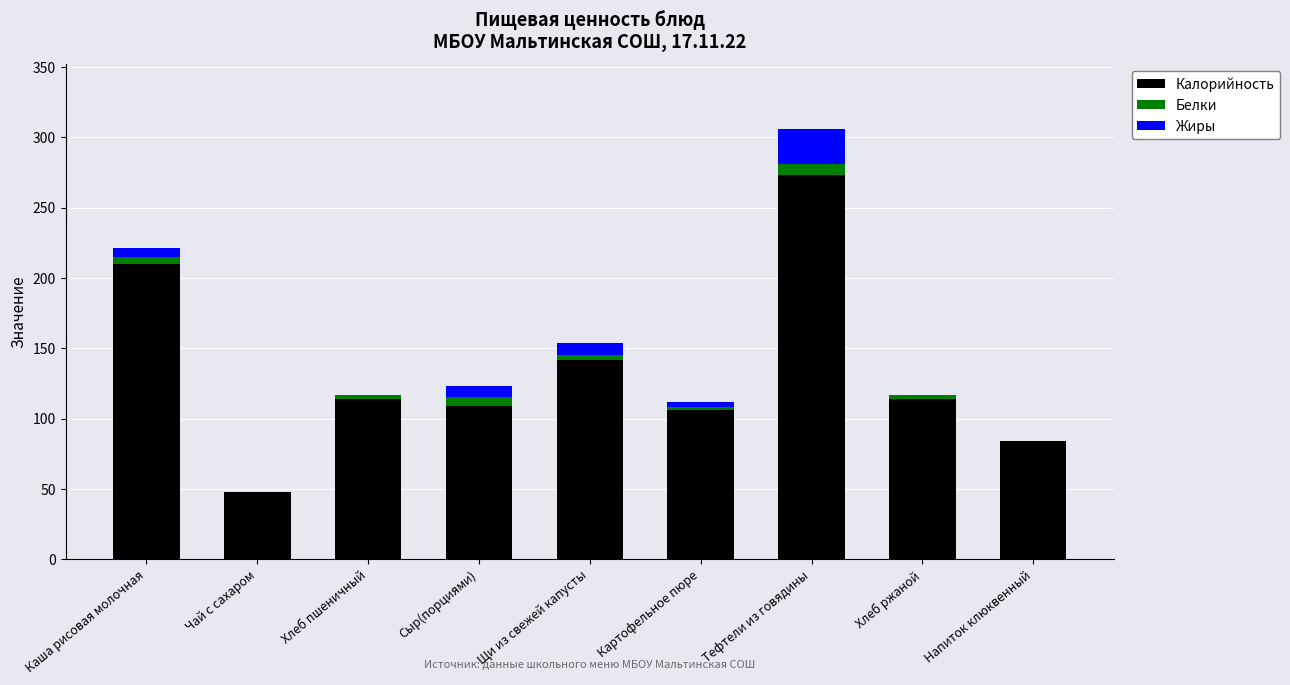

True or false: Калорийность has a value of 142 at Щи из свежей капусты.

True